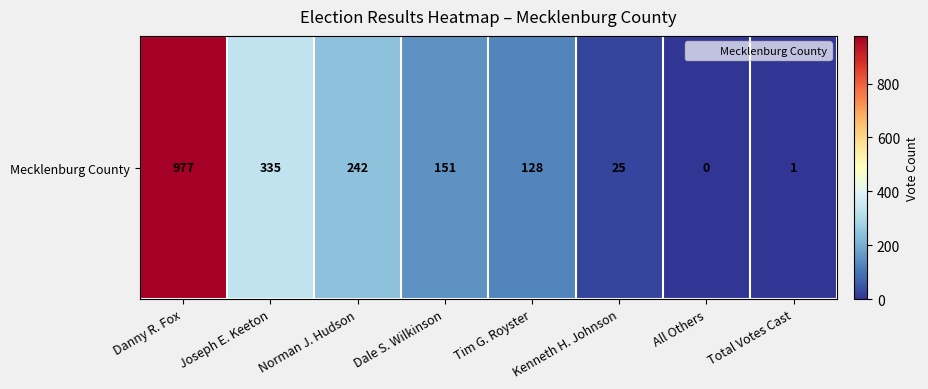

Where does the data first go above 151?

Danny R. Fox